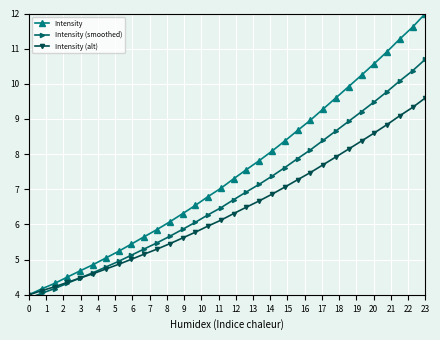

What is the sum of all Intensity (smoothed) values?

218.9